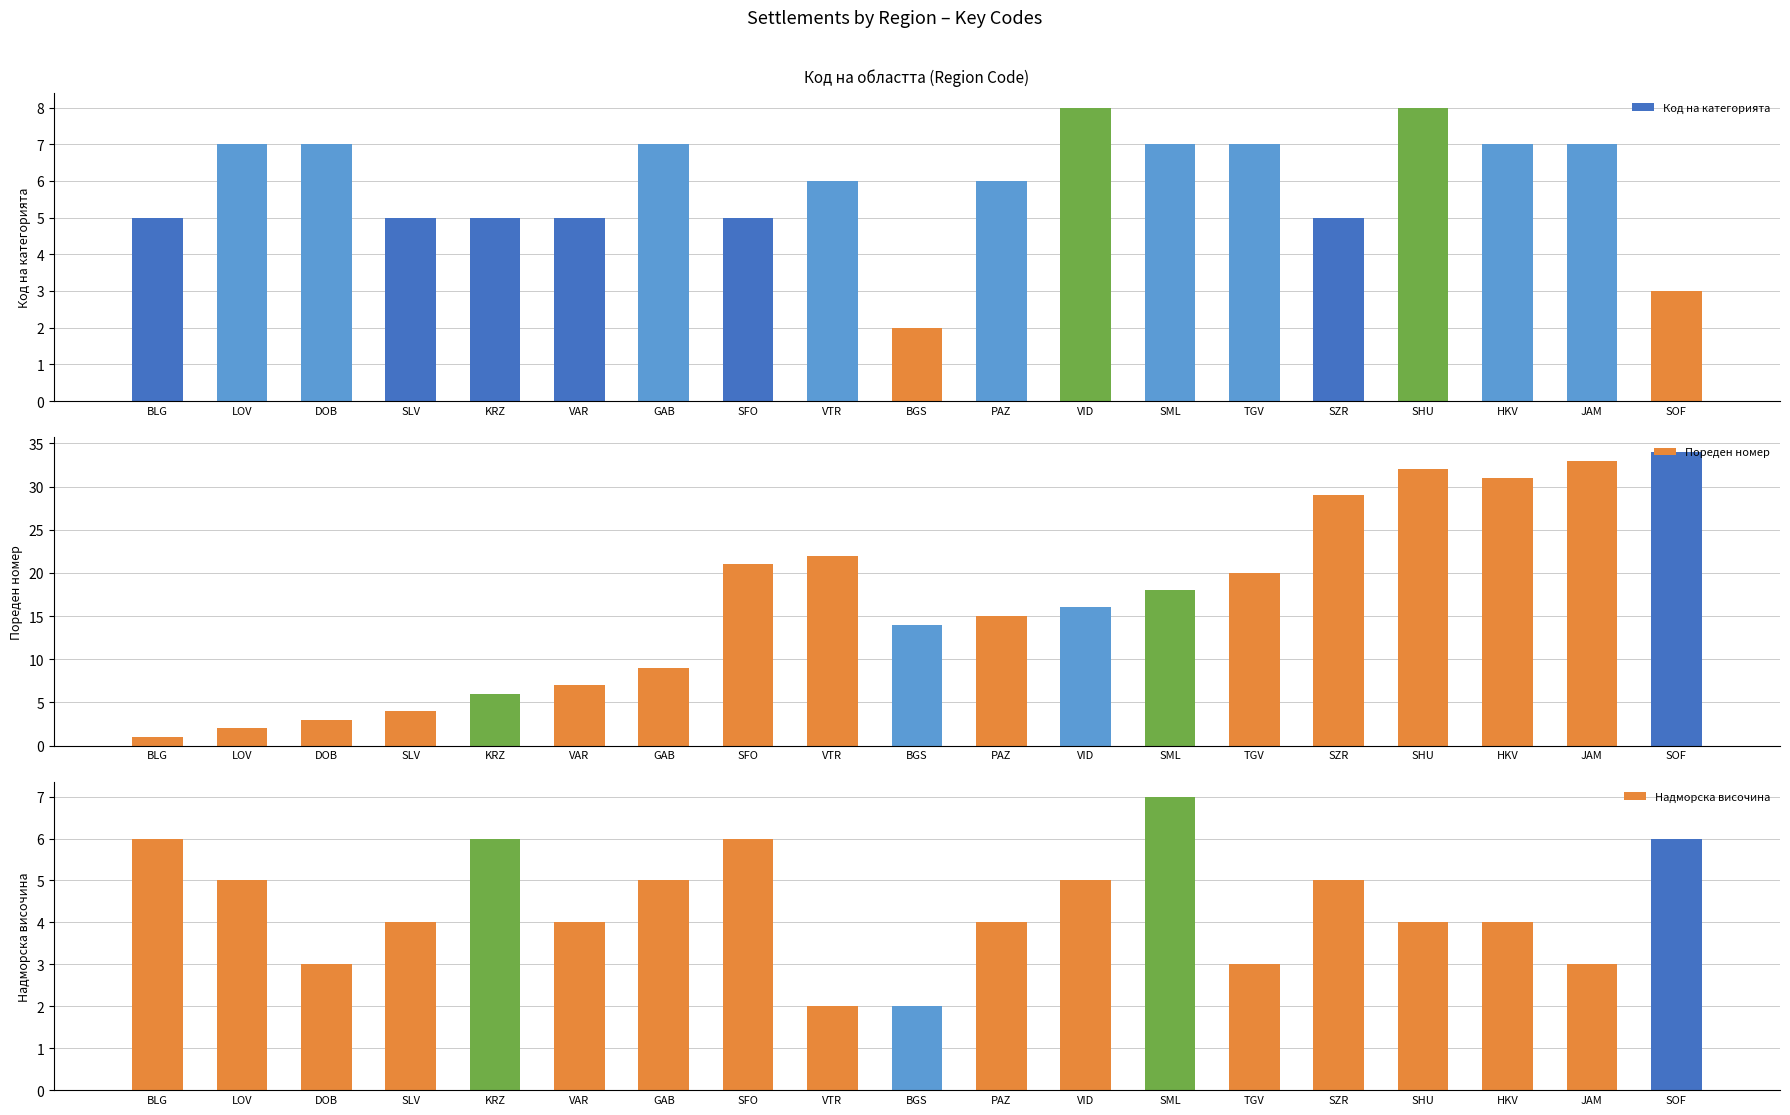

At which category is the sum across all series the highest?

SHU